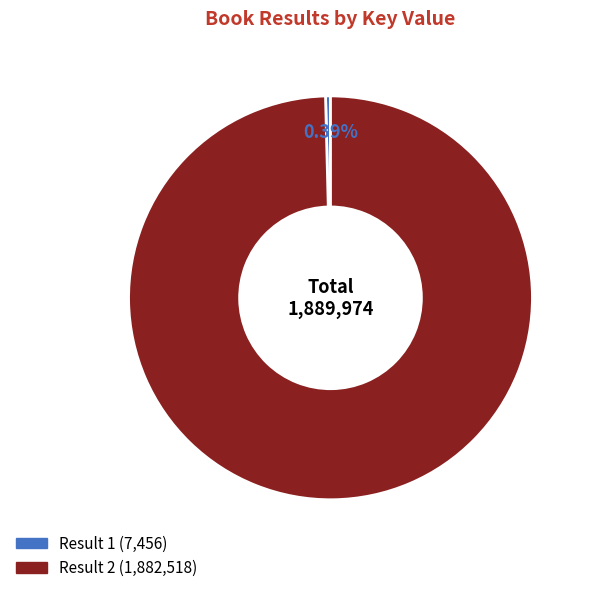

Is there any slice that represents more than half of the pie?

Yes